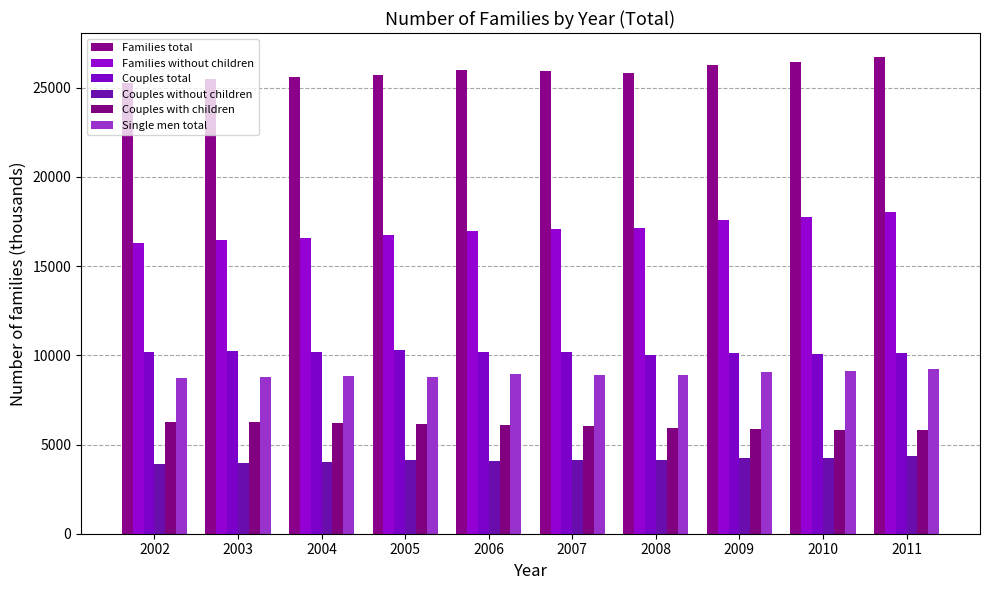

Between 2002 and 2004, which series saw the biggest shift?

Families total